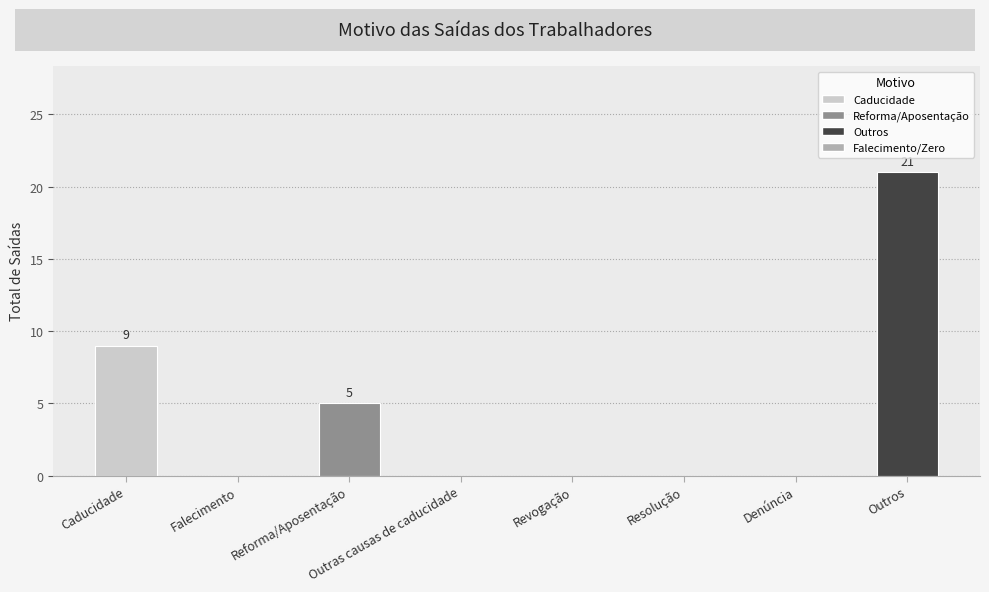

Reading left to right, extract all data points from this chart.

Caducidade=9	Falecimento=0	Reforma/Aposentação=5	Outras causas de caducidade=0	Revogação=0	Resolução=0	Denúncia=0	Outros=21